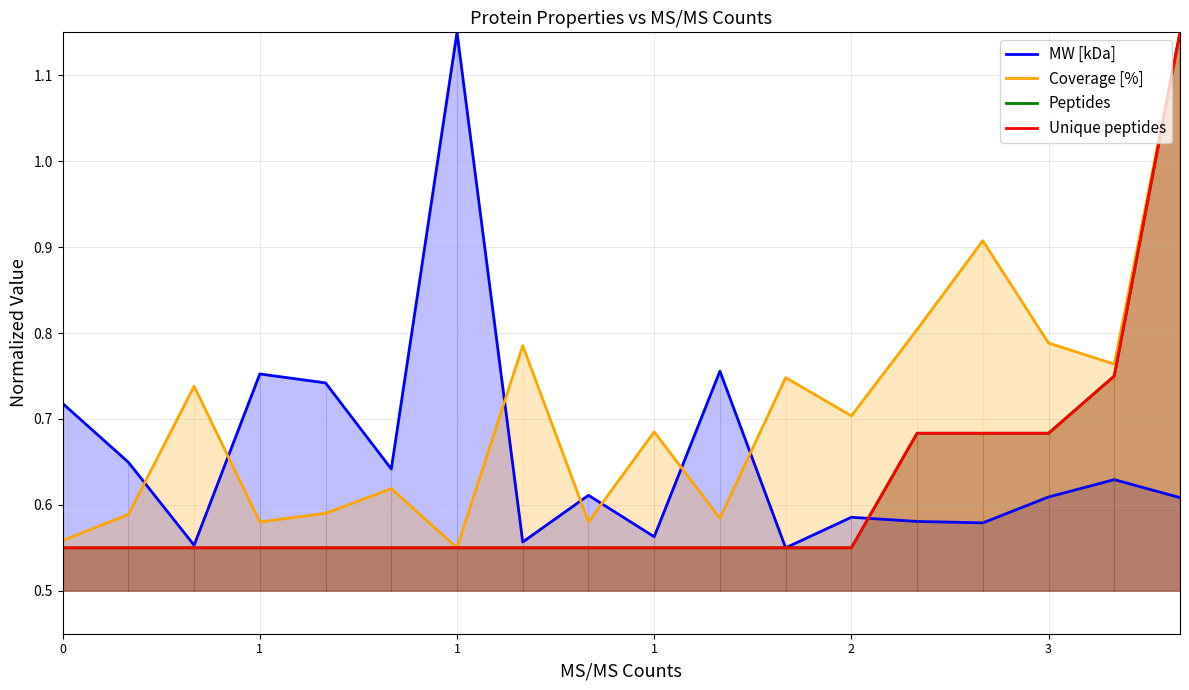

Count the Unique peptides values in the range 0 to 1.

17